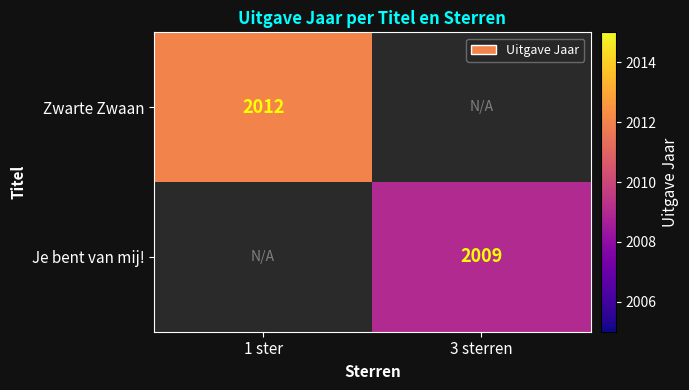

Is the value of Je bent van mij! at 3 sterren greater than the value of Zwarte Zwaan at 1 ster?

No